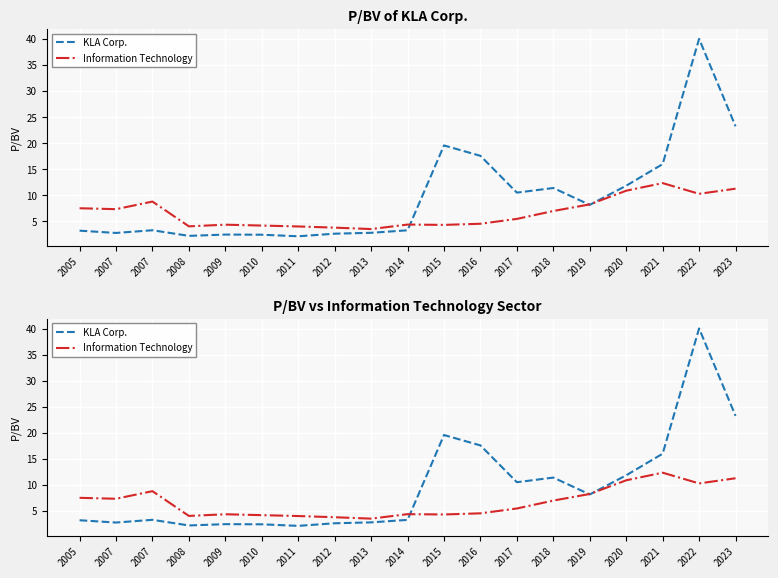

Reading right to left, extract all data points from this chart.

KLA Corp.: 2023=23.2	2022=40.0	2021=16.0	2020=11.8	2019=8.2	2018=11.4	2017=10.5	2016=17.6	2015=19.6	2014=3.3	2013=2.8	2012=2.6	2011=2.1	2010=2.4	2009=2.4	2008=2.2	2007=3.3	2007=2.8	2005=3.2
Information Technology: 2023=11.3	2022=10.3	2021=12.3	2020=10.9	2019=8.2	2018=7.0	2017=5.5	2016=4.5	2015=4.3	2014=4.4	2013=3.5	2012=3.8	2011=4.0	2010=4.2	2009=4.3	2008=4.0	2007=8.8	2007=7.3	2005=7.5